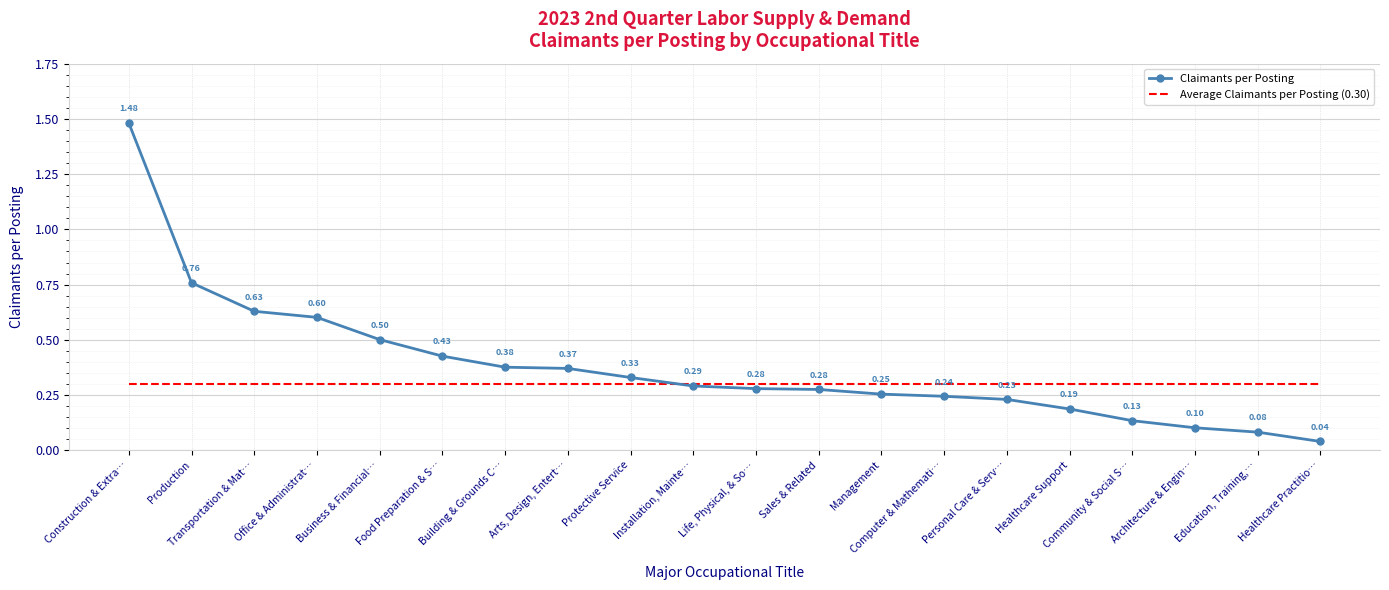

What is the sum of all Claimants per Posting values?

7.6